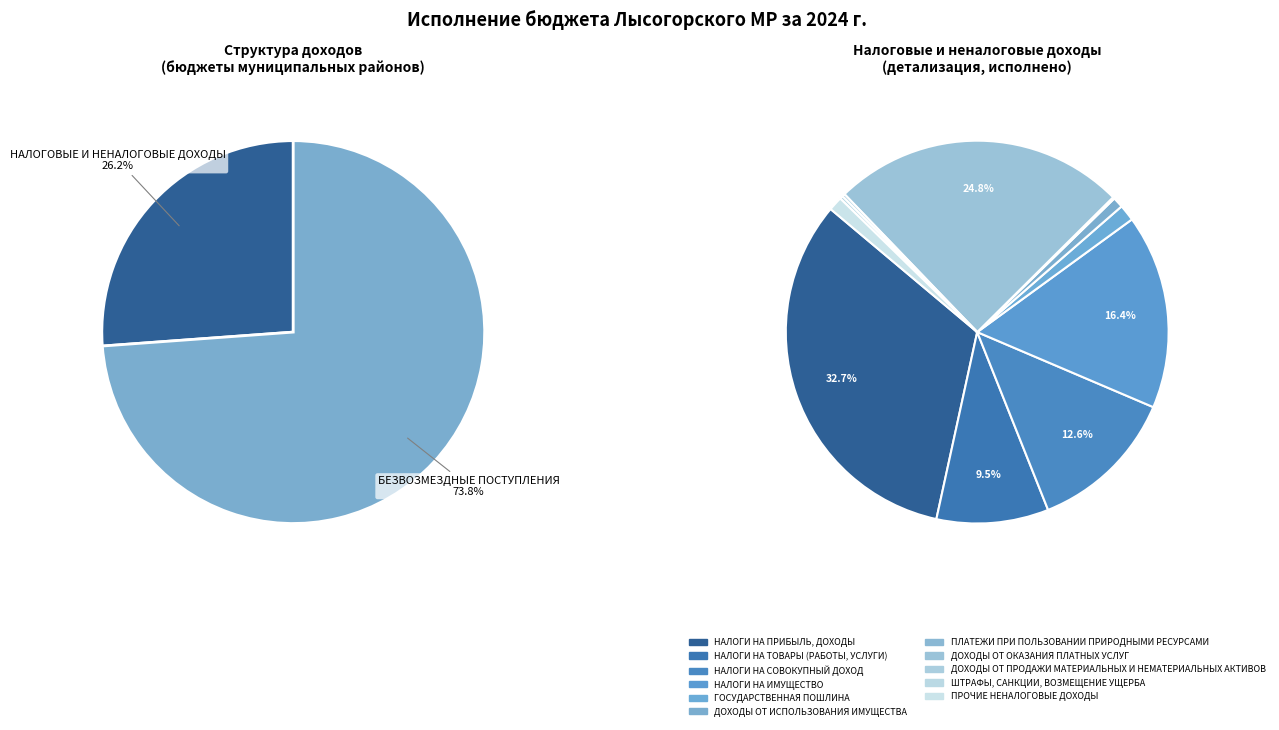

True or false: НАЛОГОВЫЕ И НЕНАЛОГОВЫЕ ДОХОДЫ accounts for 39% of the total.

False